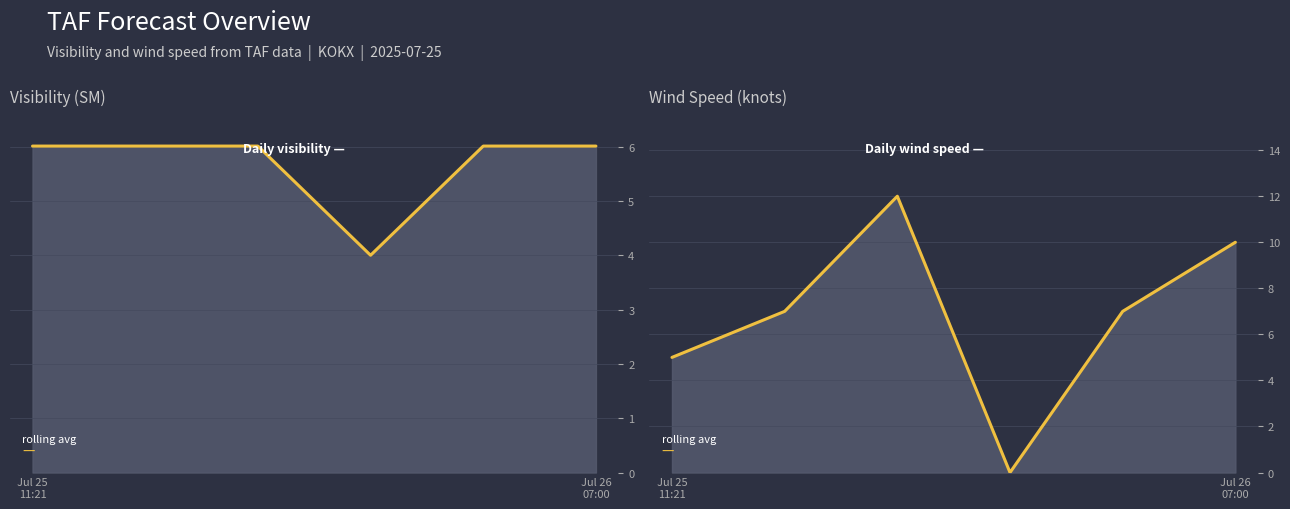

Reading left to right, transcribe all the data shown in this chart.

visibility: 6.0	6.0	6.0	4.0	6.0	6.0
sknt: 5.0	7.0	12.0	0.0	7.0	10.0